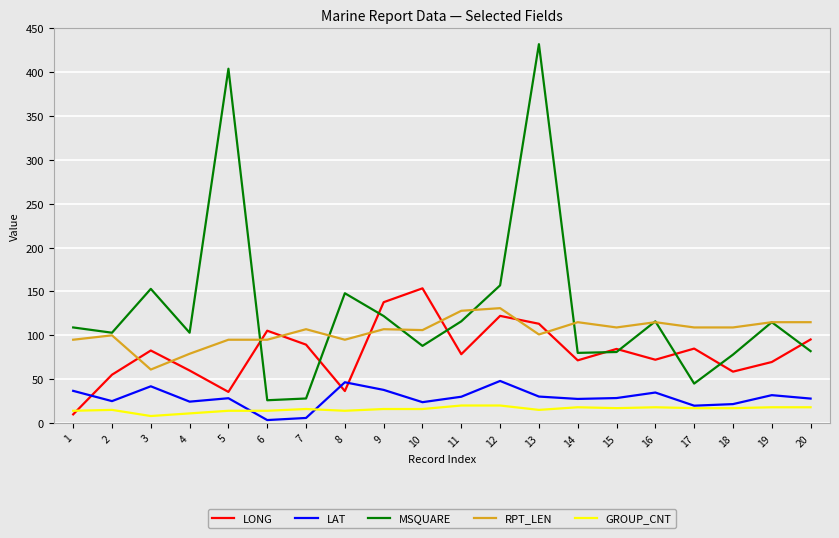

How many lines are shown in the chart?

5